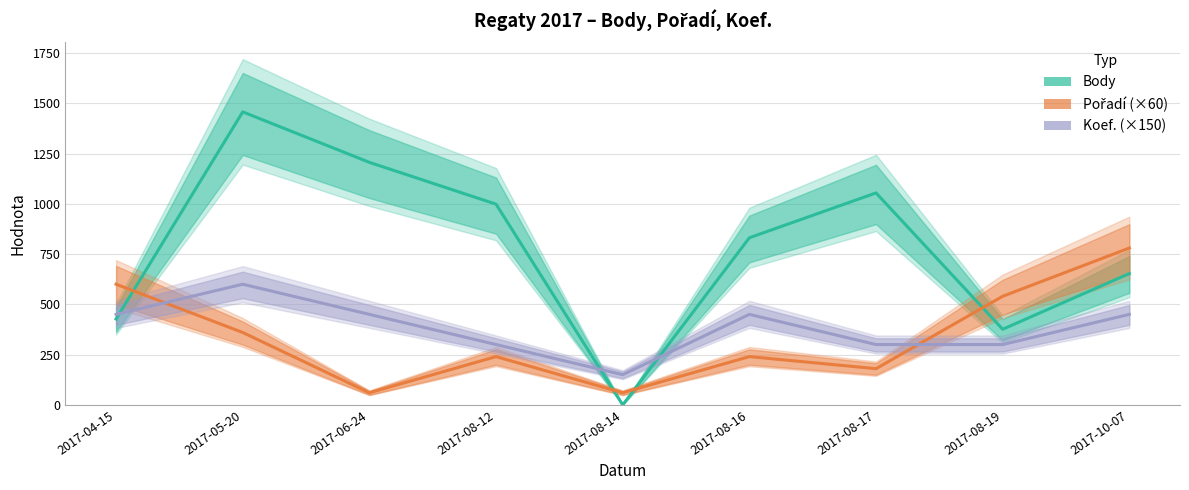

Where does the Pořadí (×60) series first go above 240?

2017-04-15